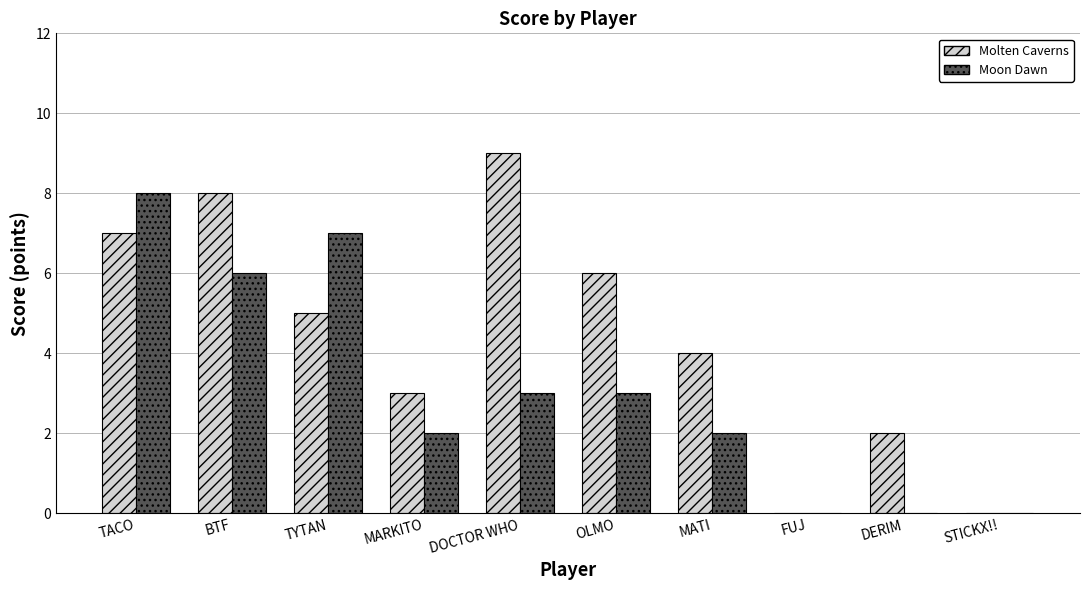

At which category is the sum across all series the highest?

TACO